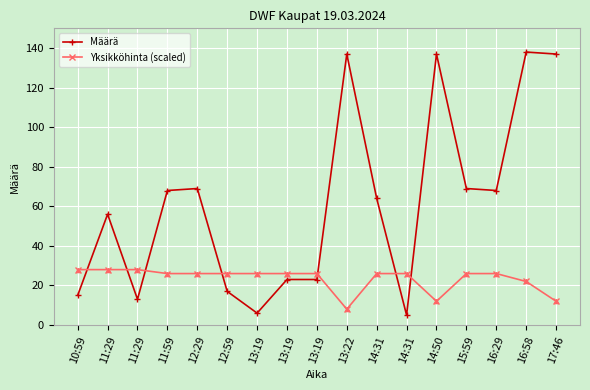

What is the sum of all Yksikköhinta (scaled) values?

398.0